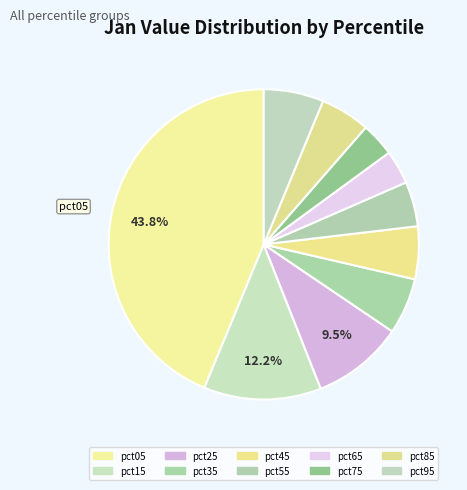

To the nearest percent, what portion does pct35 represent?

6%